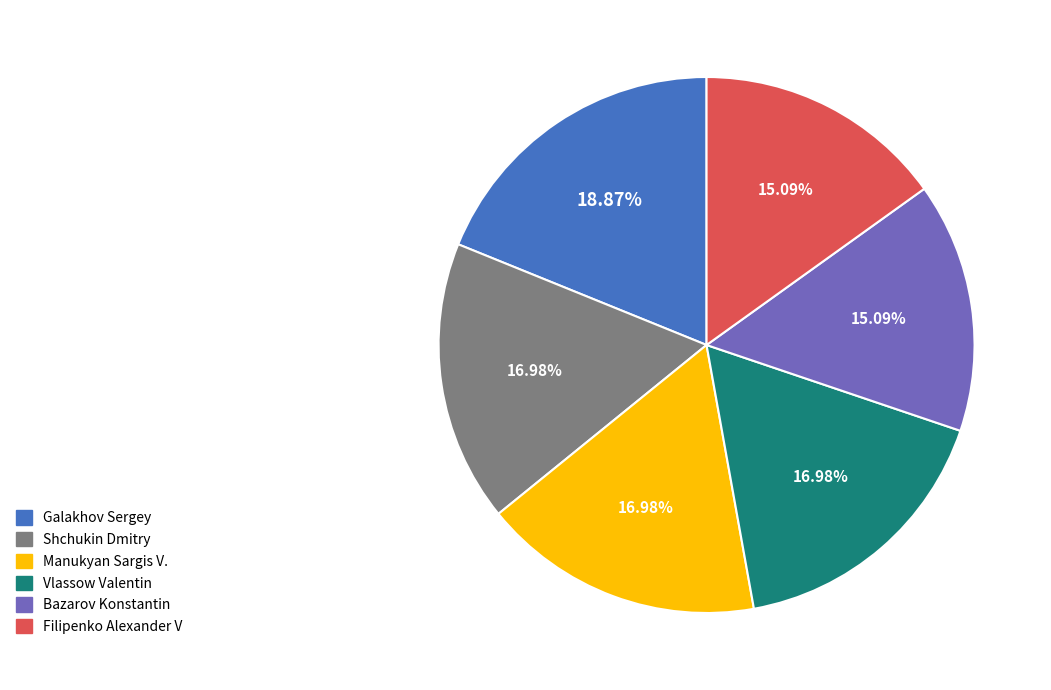

To the nearest percent, what is the difference between the largest and smallest slice percentages?

4%